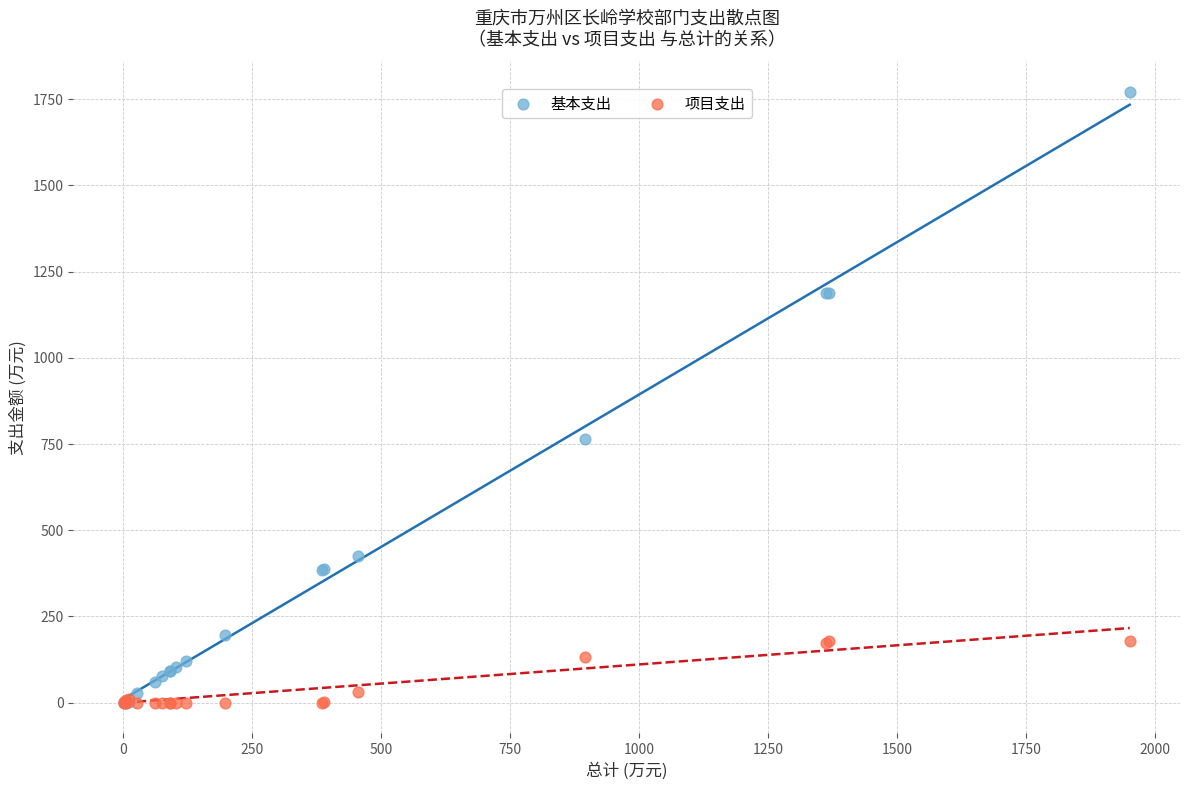

Which series reaches the maximum Y coordinate?

基本支出